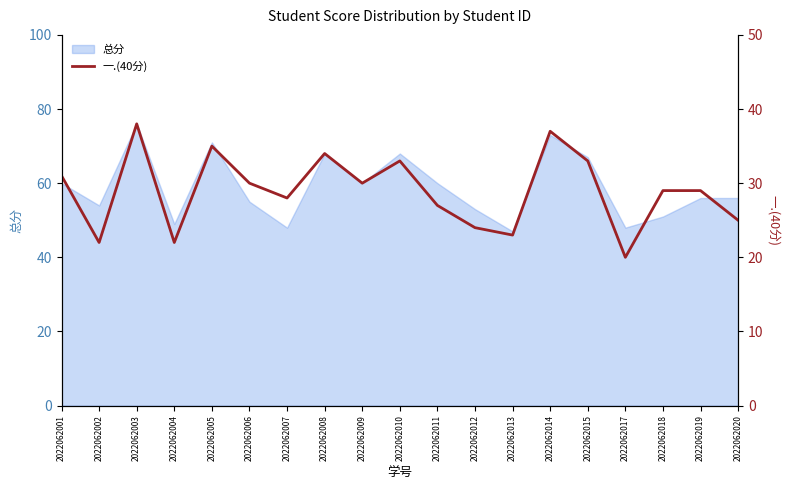

How many interior local peaks (higher than both neighbors) does the data have?

5